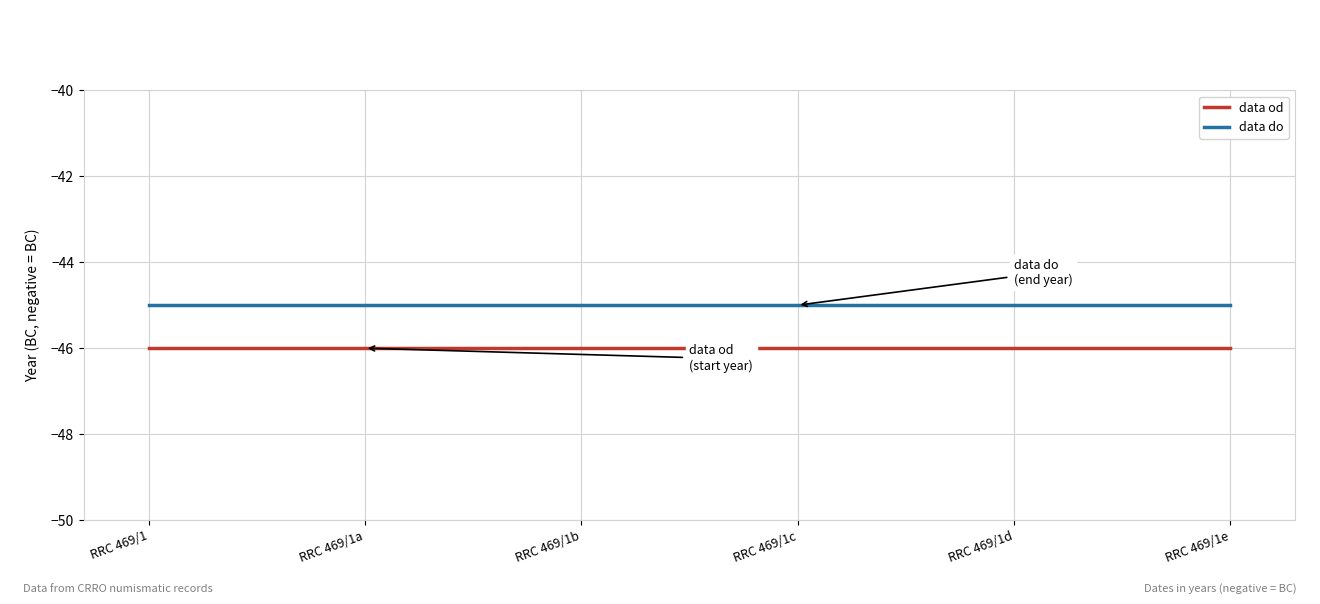

True or false: data do and data od cross at least once.

False